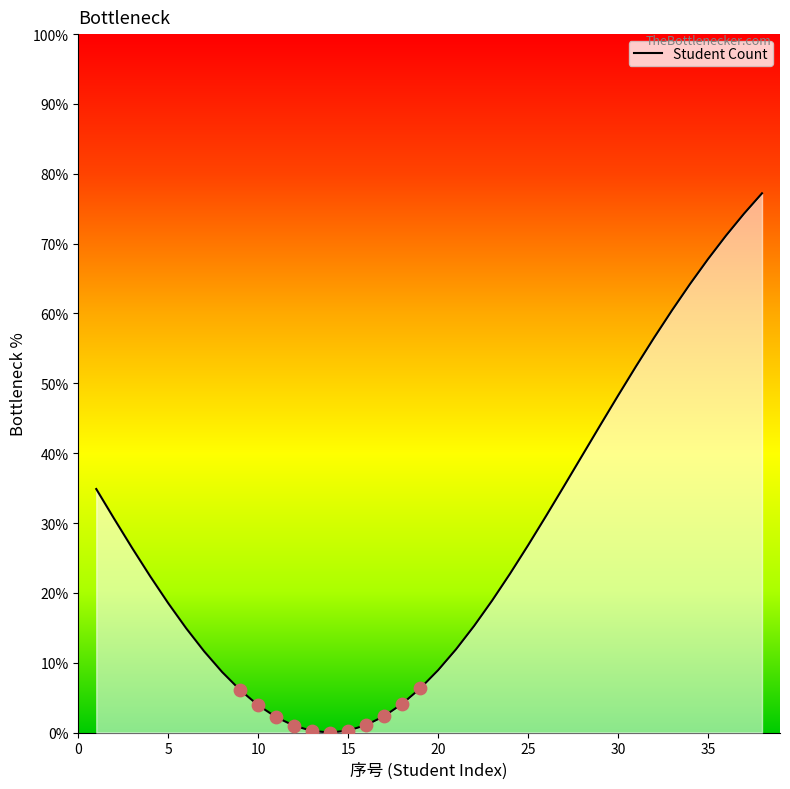

What is the greatest value displayed?

77.2